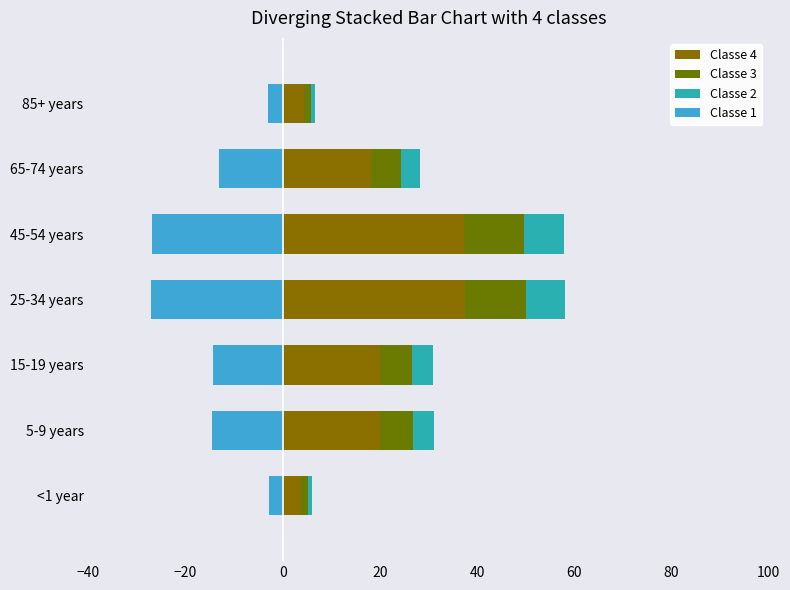

Is the value of Classe 3 at <1 year greater than the value of Classe 4 at 65-74 years?

No